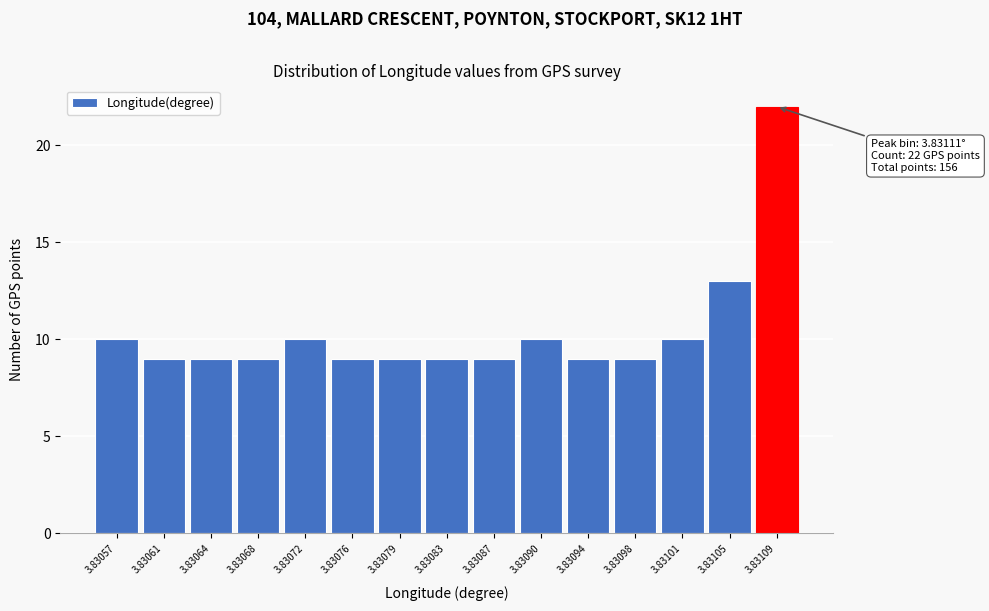

Reading left to right, transcribe all the data shown in this chart.

10	9	9	9	10	9	9	9	9	10	9	9	10	13	22